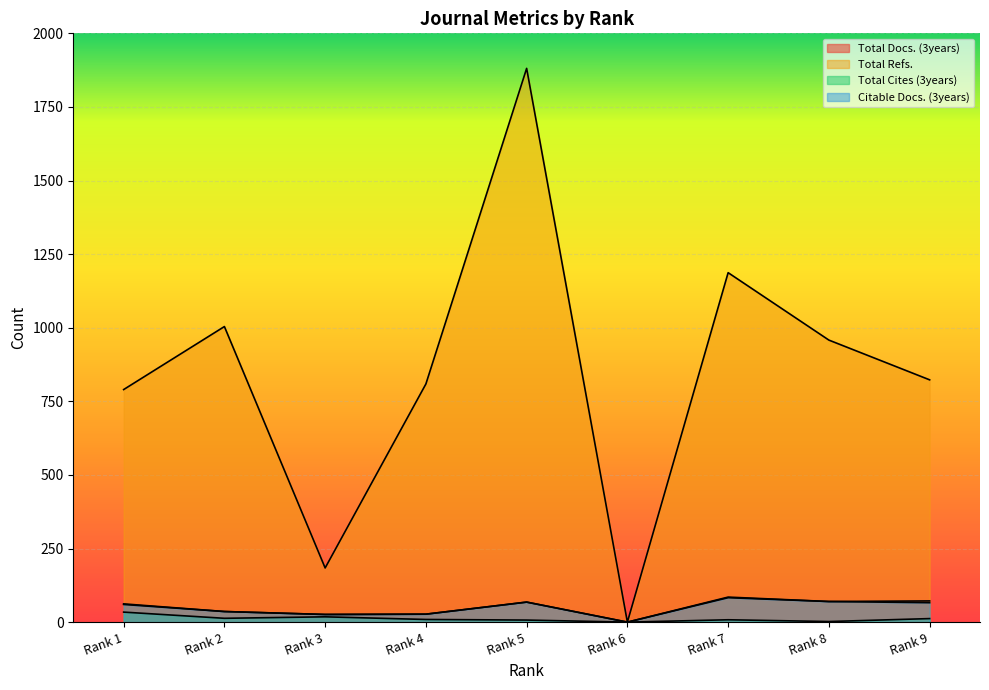

True or false: Citable Docs. (3years) and Total Docs. (3years) intersect in this chart.

False